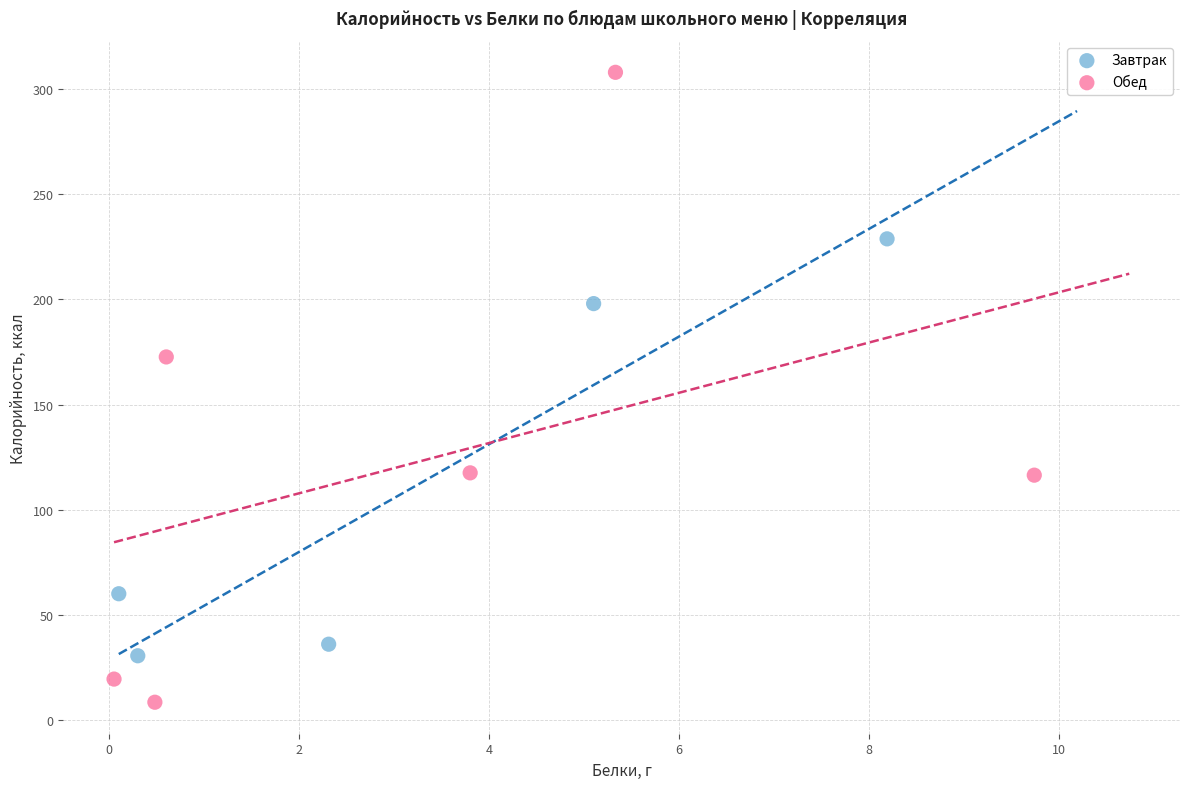

Which series reaches the minimum Y coordinate?

Обед